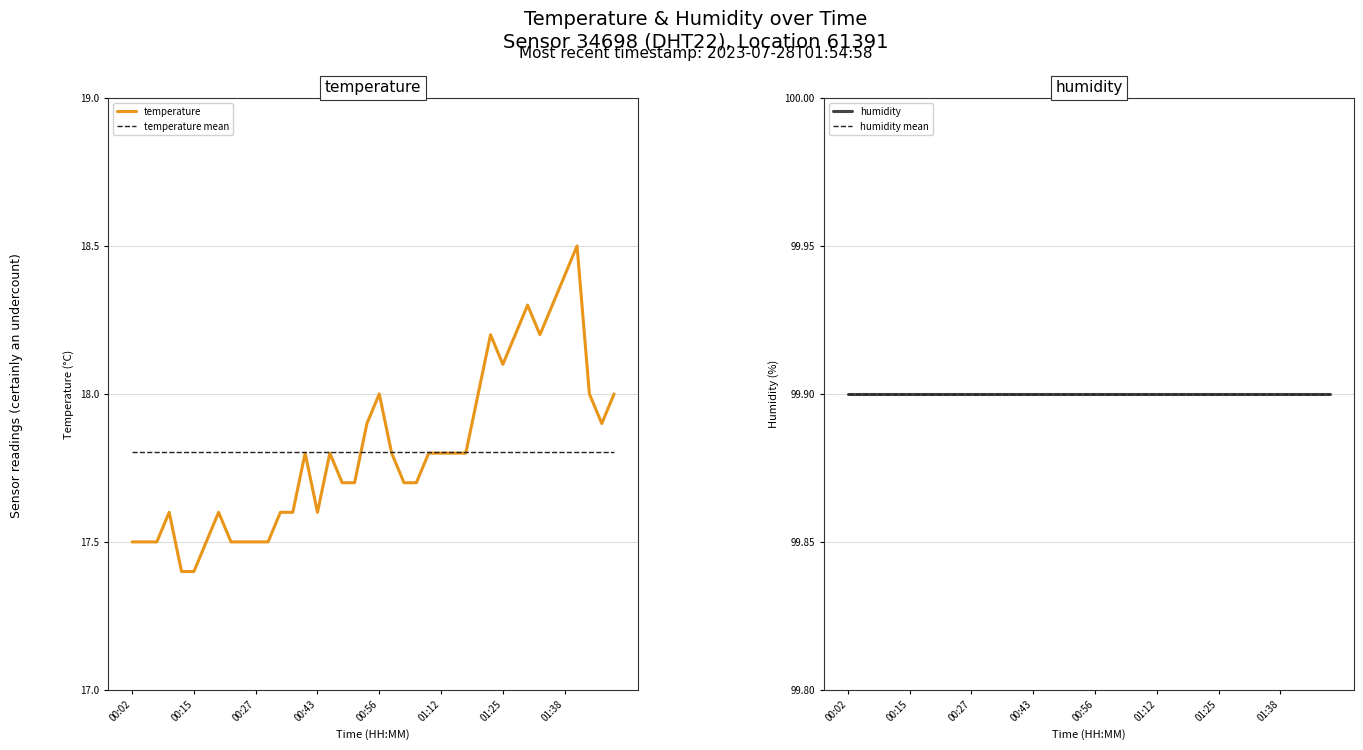

What is the total value across all series at 27?

235.4